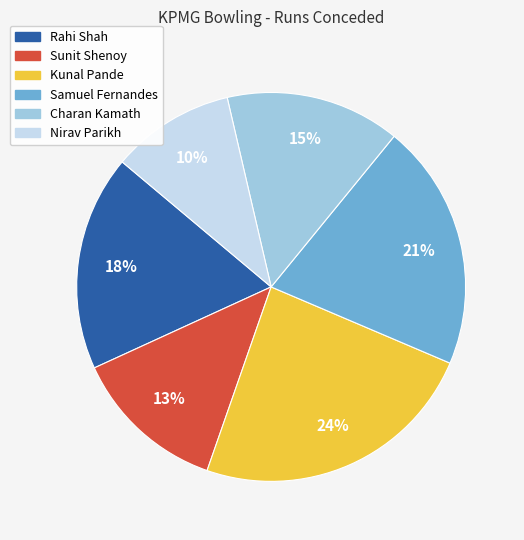

Which slice is the largest?

Kunal Pande